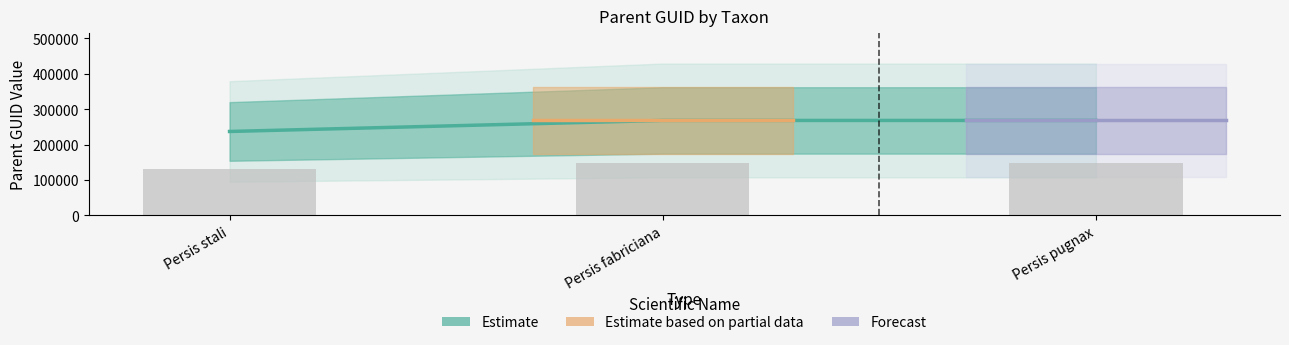

How many values are between 236948 and 268148?

3